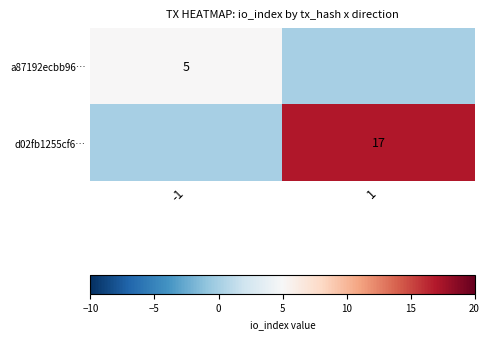

Is the value of a87192ecbb96… at -1 greater than the value of d02fb1255cf6… at 1?

No